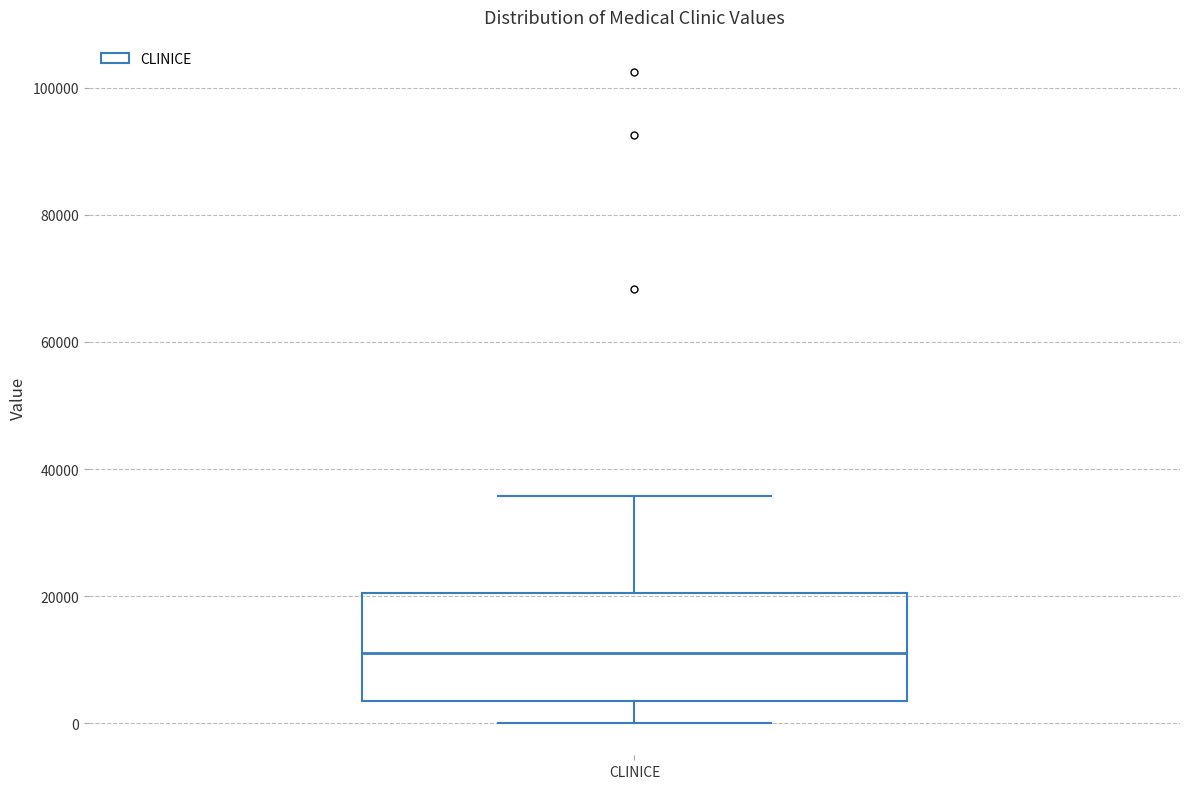

Transcribe this box plot: give where the median line is, the range the box spans, and where the two whiskers end, as read against the y-axis. The values are not printed on the chart, so give them approximately, as read against the axis.

median 12000, box 4000 to 20000, whiskers 0 to 36000